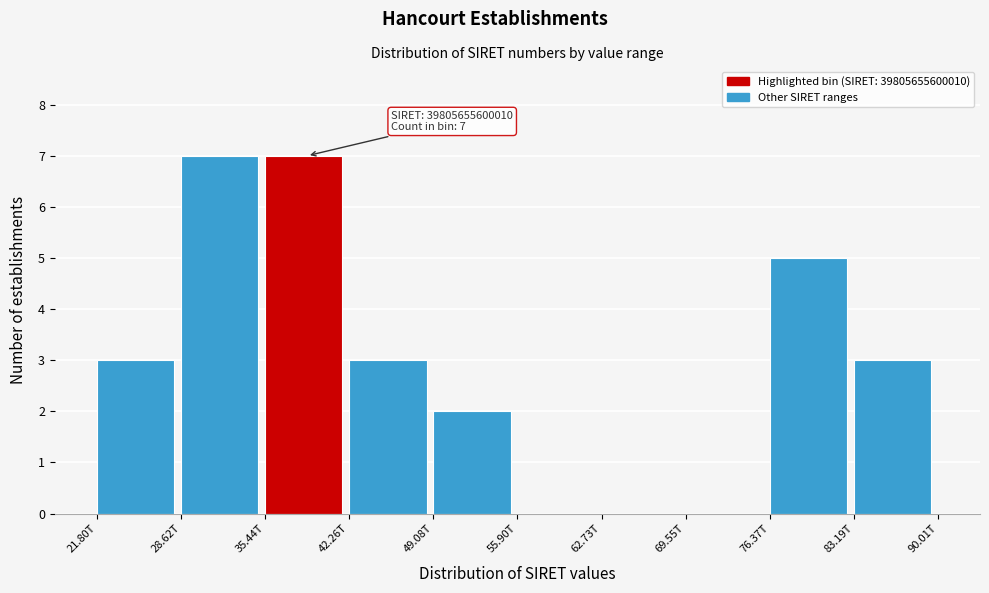

Reading right to left, list all the values displayed in this chart.

83.19T=3	76.37T=5	69.55T=0	62.73T=0	55.90T=0	49.08T=2	42.26T=3	35.44T=7	28.62T=7	21.80T=3